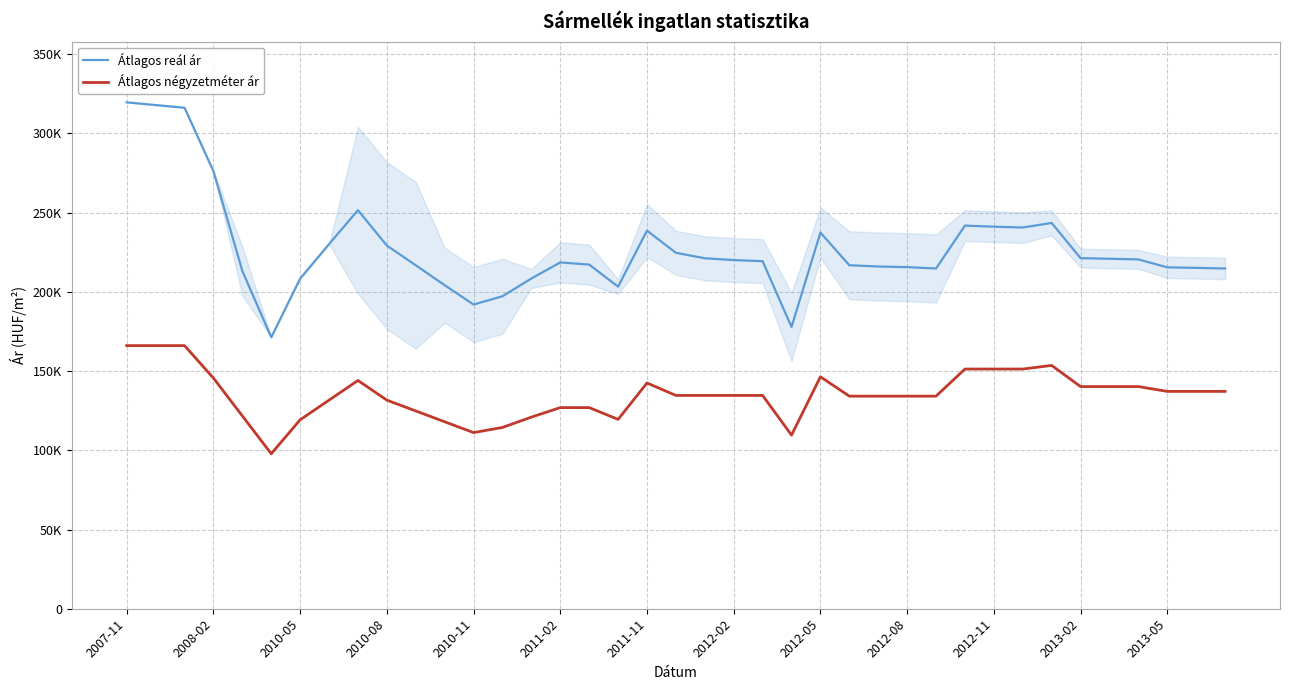

In Átlagos reál ár, how many points are lower than both neighbors (excluding endpoints)?

6